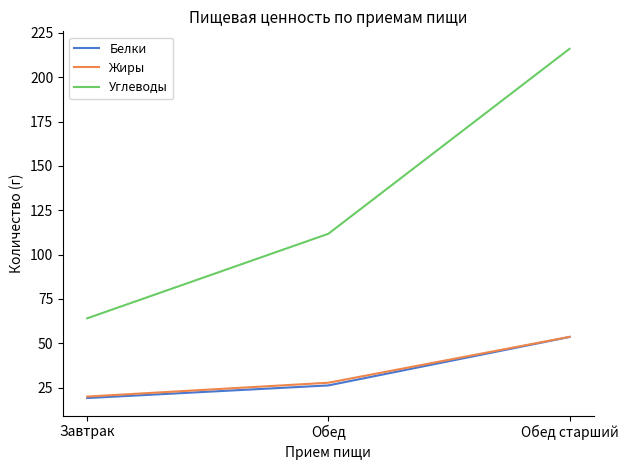

Does the chart display data point markers on the line(s)?

No